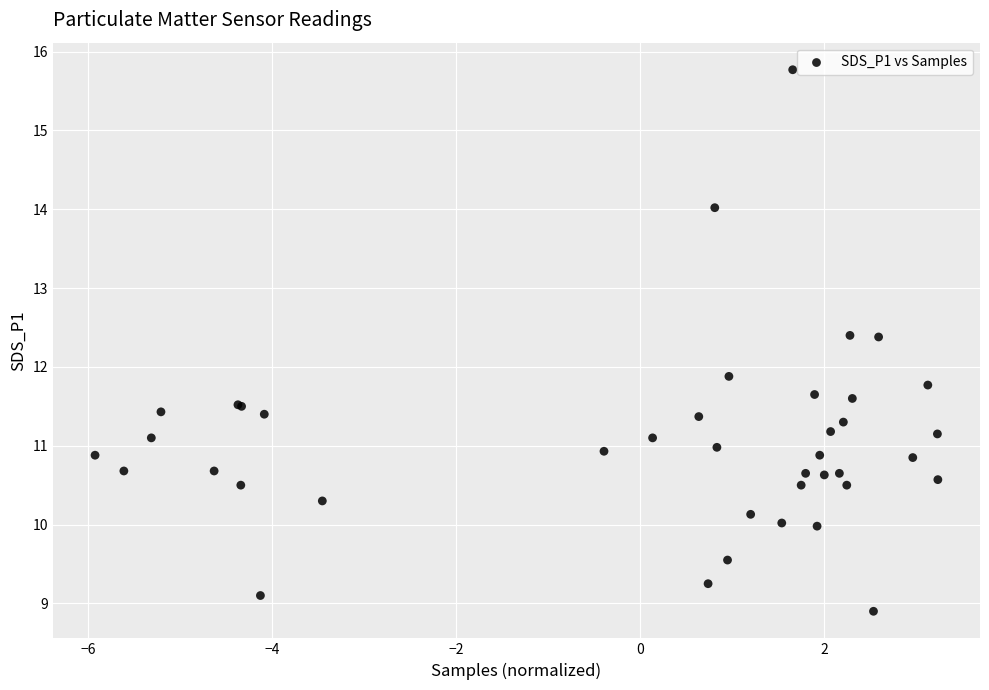

What Y value in the scatter plot is closest to 12?

11.9